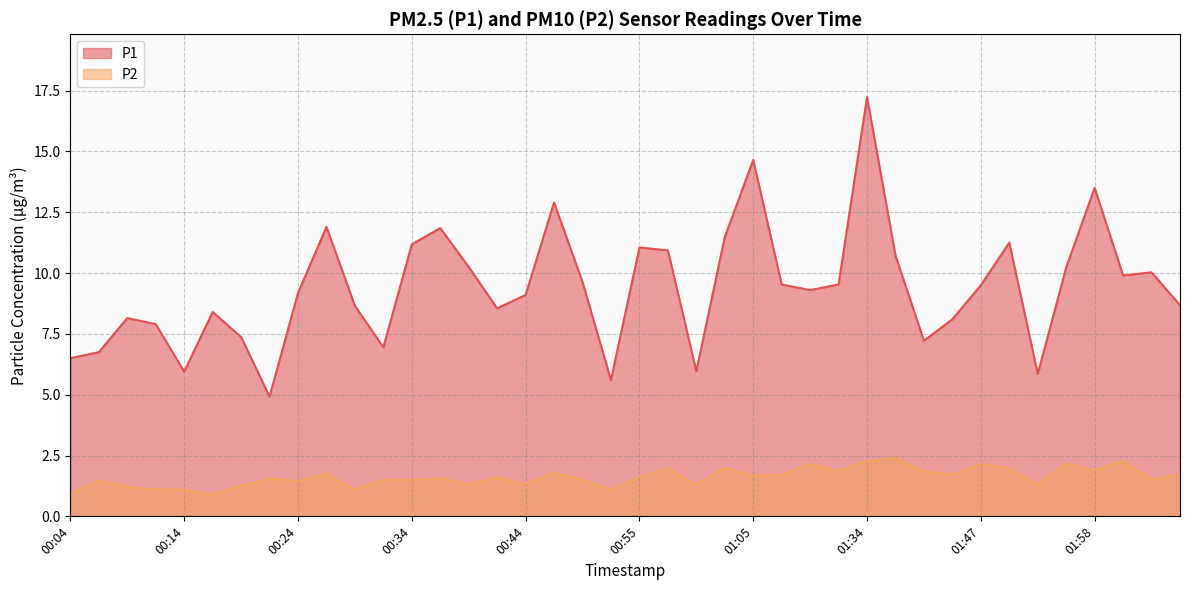

The value of P2 at 00:16 is 0.9. True or false?

True